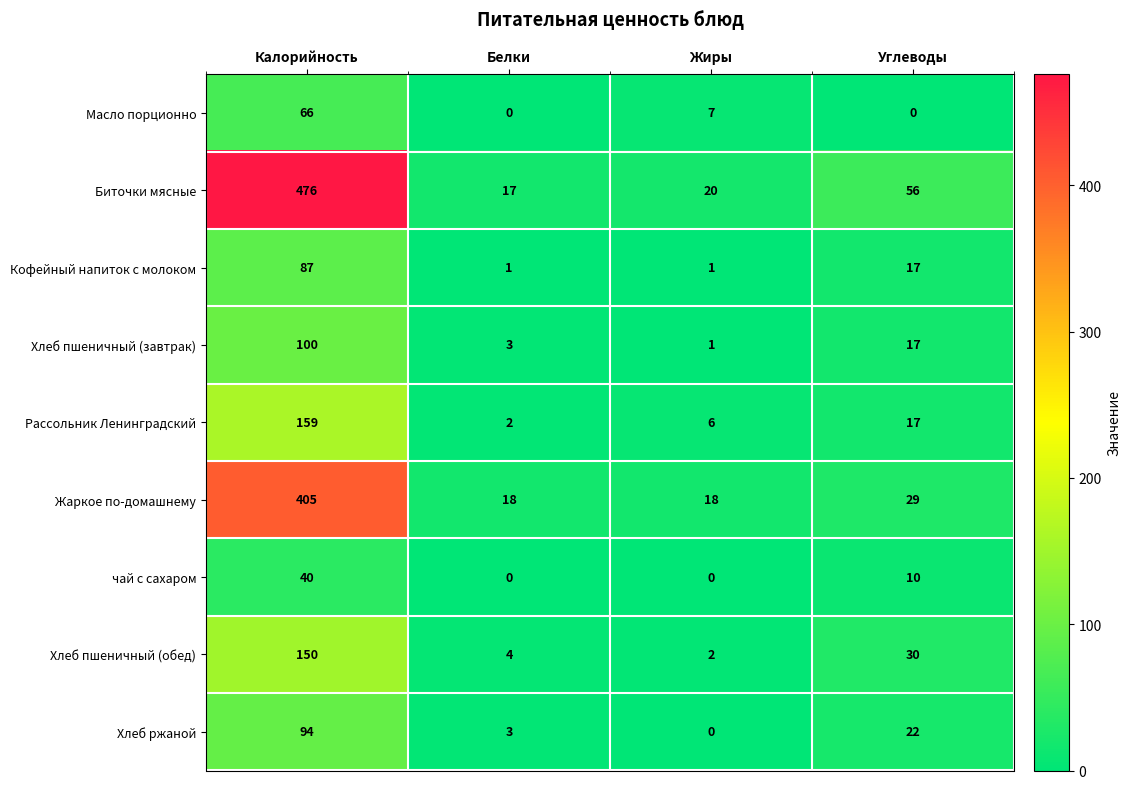

What is the minimum value for Жаркое по-домашнему?

18